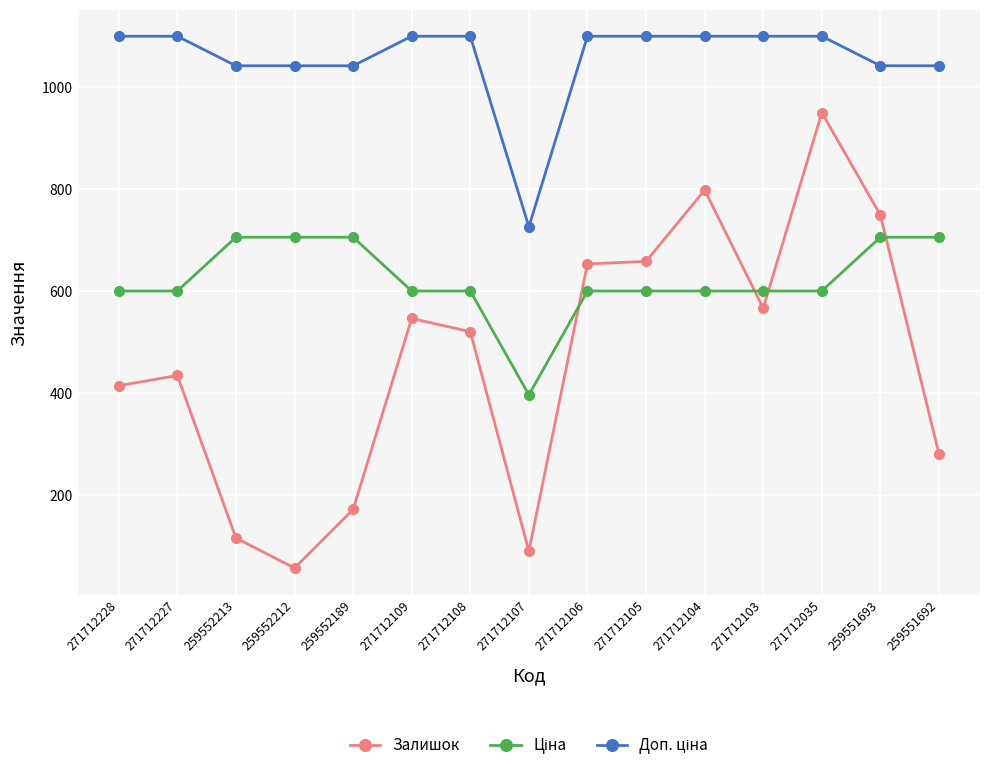

True or false: Залишок has more than 0 points higher than both neighbors.

True